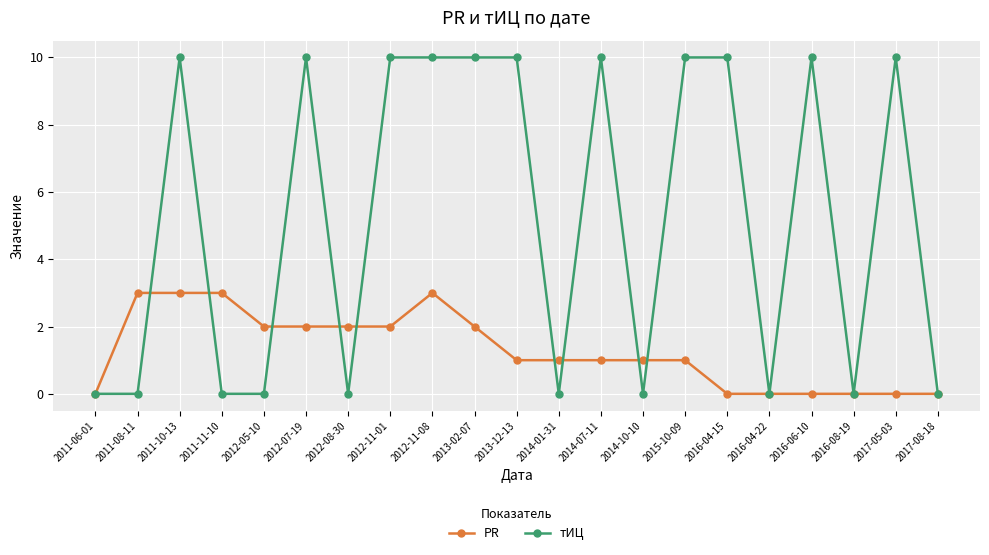

What is the greatest value displayed?

10